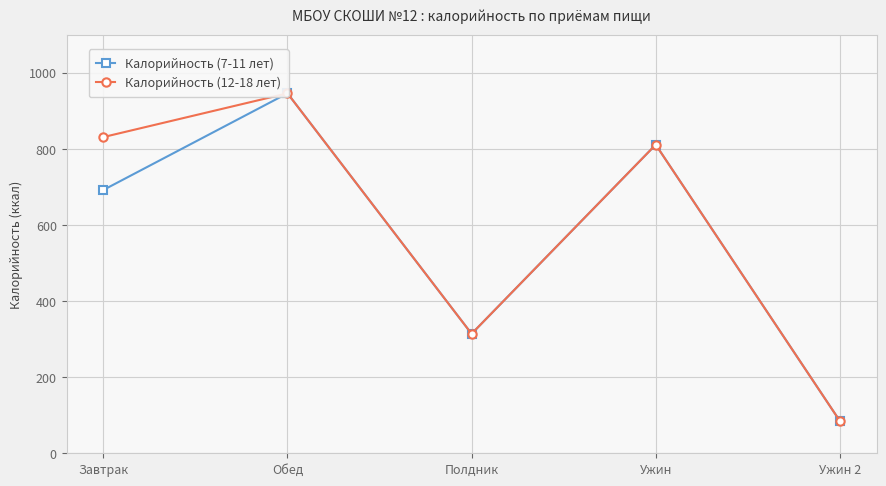

What is the label of the 4th point from the left?

Ужин